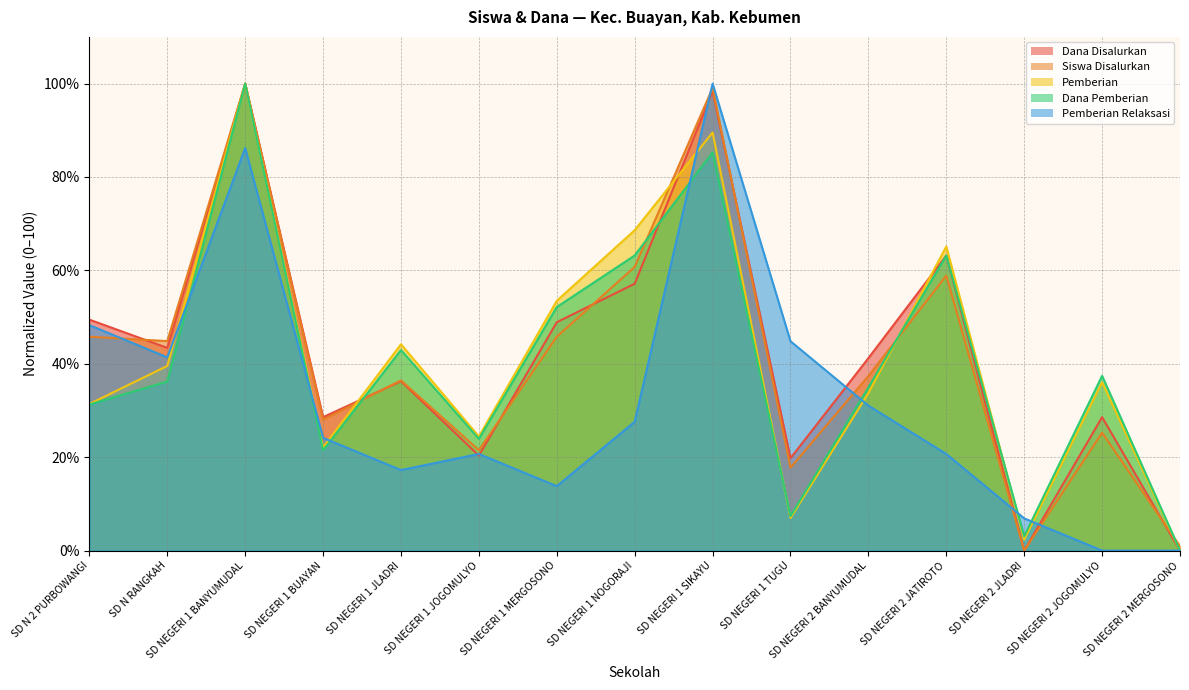

Reading left to right, what are all the values shown in this chart?

Dana Disalurkan: SD N 2 PURBOWANGI=49.5	SD N RANGKAH=43.4	SD NEGERI 1 BANYUMUDAL=100.0	SD NEGERI 1 BUAYAN=28.6	SD NEGERI 1 JLADRI=36.3	SD NEGERI 1 JOGOMULYO=20.3	SD NEGERI 1 MERGOSONO=48.9	SD NEGERI 1 NOGORAJI=57.1	SD NEGERI 1 SIKAYU=98.4	SD NEGERI 1 TUGU=19.8	SD NEGERI 2 BANYUMUDAL=41.2	SD NEGERI 2 JATIROTO=63.2	SD NEGERI 2 JLADRI=0.0	SD NEGERI 2 JOGOMULYO=28.6	SD NEGERI 2 MERGOSONO=0.0
Siswa Disalurkan: SD N 2 PURBOWANGI=45.8	SD N RANGKAH=44.9	SD NEGERI 1 BANYUMUDAL=100.0	SD NEGERI 1 BUAYAN=28.0	SD NEGERI 1 JLADRI=36.4	SD NEGERI 1 JOGOMULYO=21.5	SD NEGERI 1 MERGOSONO=45.8	SD NEGERI 1 NOGORAJI=60.7	SD NEGERI 1 SIKAYU=99.1	SD NEGERI 1 TUGU=17.8	SD NEGERI 2 BANYUMUDAL=37.4	SD NEGERI 2 JATIROTO=58.9	SD NEGERI 2 JLADRI=0.0	SD NEGERI 2 JOGOMULYO=25.2	SD NEGERI 2 MERGOSONO=0.9
Pemberian: SD N 2 PURBOWANGI=31.4	SD N RANGKAH=39.5	SD NEGERI 1 BANYUMUDAL=100.0	SD NEGERI 1 BUAYAN=22.1	SD NEGERI 1 JLADRI=44.2	SD NEGERI 1 JOGOMULYO=24.4	SD NEGERI 1 MERGOSONO=53.5	SD NEGERI 1 NOGORAJI=68.6	SD NEGERI 1 SIKAYU=89.5	SD NEGERI 1 TUGU=7.0	SD NEGERI 2 BANYUMUDAL=33.7	SD NEGERI 2 JATIROTO=65.1	SD NEGERI 2 JLADRI=2.3	SD NEGERI 2 JOGOMULYO=36.0	SD NEGERI 2 MERGOSONO=0.0
Dana Pemberian: SD N 2 PURBOWANGI=31.3	SD N RANGKAH=36.2	SD NEGERI 1 BANYUMUDAL=100.0	SD NEGERI 1 BUAYAN=21.5	SD NEGERI 1 JLADRI=42.9	SD NEGERI 1 JOGOMULYO=23.9	SD NEGERI 1 MERGOSONO=52.1	SD NEGERI 1 NOGORAJI=63.2	SD NEGERI 1 SIKAYU=85.3	SD NEGERI 1 TUGU=7.4	SD NEGERI 2 BANYUMUDAL=35.0	SD NEGERI 2 JATIROTO=63.2	SD NEGERI 2 JLADRI=3.1	SD NEGERI 2 JOGOMULYO=37.4	SD NEGERI 2 MERGOSONO=0.0
Pemberian Relaksasi: SD N 2 PURBOWANGI=48.3	SD N RANGKAH=41.4	SD NEGERI 1 BANYUMUDAL=86.2	SD NEGERI 1 BUAYAN=24.1	SD NEGERI 1 JLADRI=17.2	SD NEGERI 1 JOGOMULYO=20.7	SD NEGERI 1 MERGOSONO=13.8	SD NEGERI 1 NOGORAJI=27.6	SD NEGERI 1 SIKAYU=100.0	SD NEGERI 1 TUGU=44.8	SD NEGERI 2 BANYUMUDAL=31.0	SD NEGERI 2 JATIROTO=20.7	SD NEGERI 2 JLADRI=6.9	SD NEGERI 2 JOGOMULYO=0.0	SD NEGERI 2 MERGOSONO=0.0